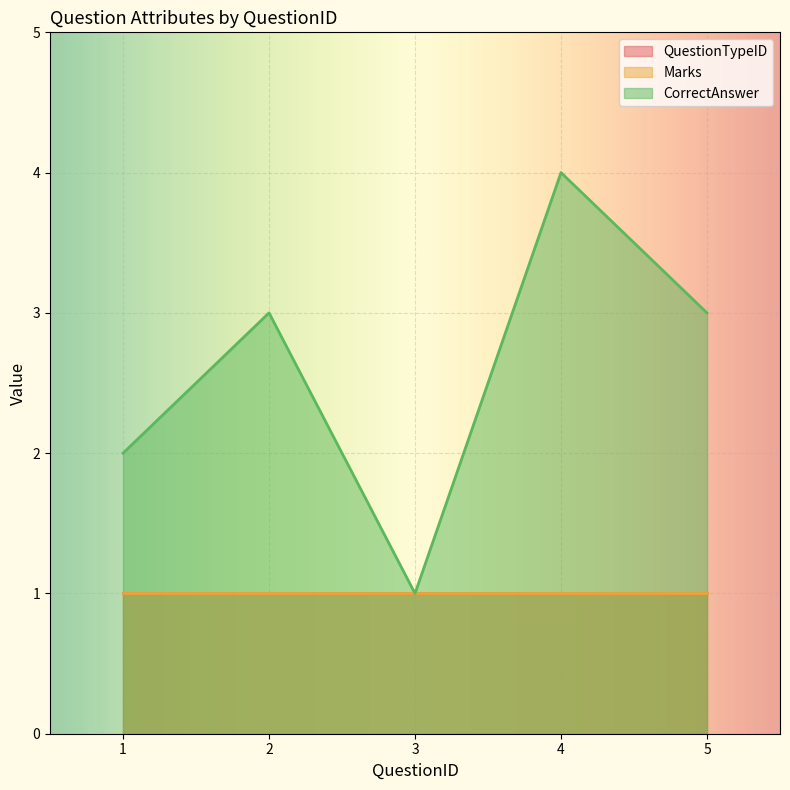

Does the chart display data point markers on the line(s)?

No